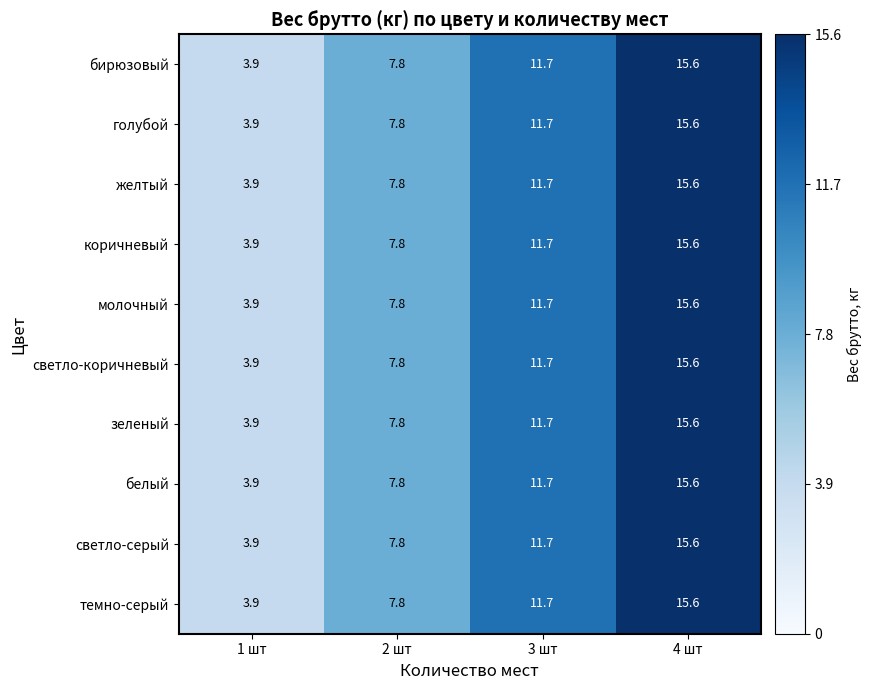

Where does the темно-серый series first go above 11?

3 шт